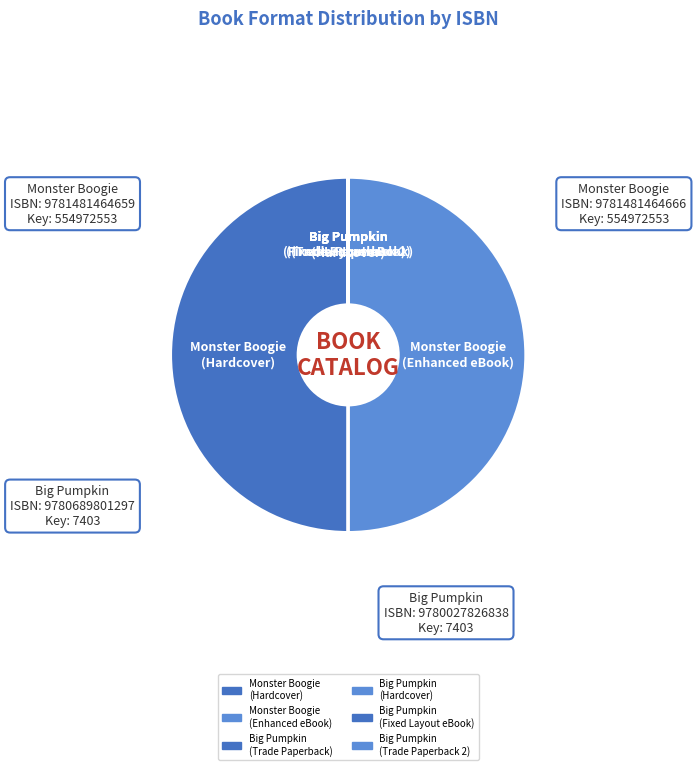

True or false: Monster Boogie (Enhanced eBook) accounts for 50% of the total.

True